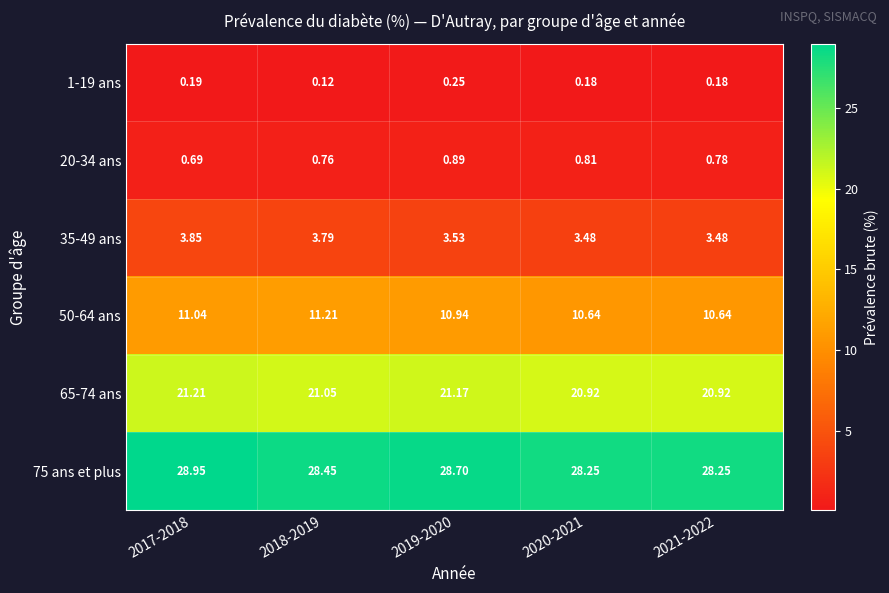

At which category is the sum across all series the highest?

2017-2018